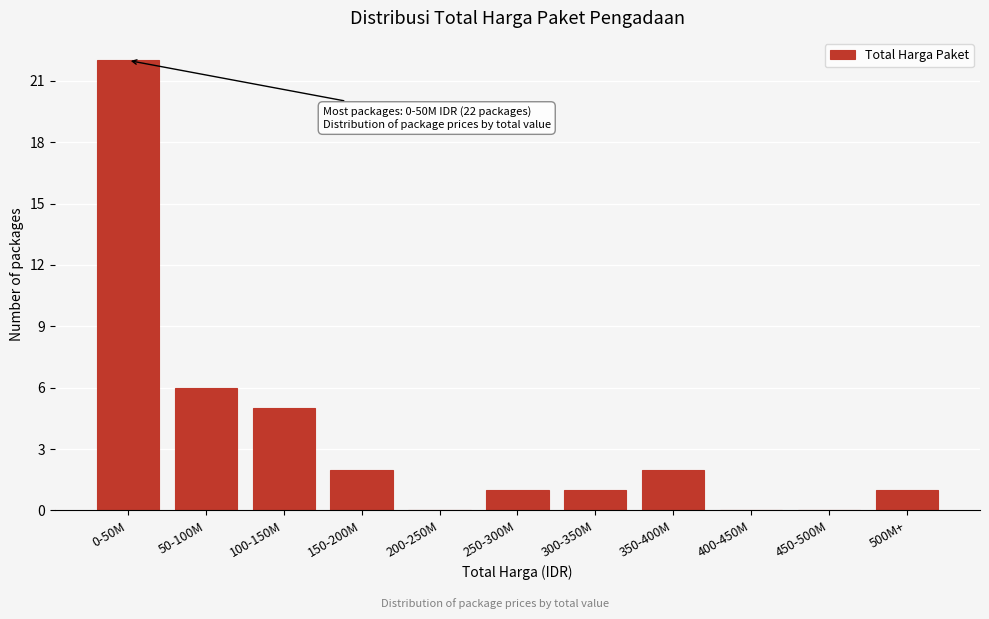

Reading right to left, transcribe all the data shown in this chart.

500M+=1	450-500M=0	400-450M=0	350-400M=2	300-350M=1	250-300M=1	200-250M=0	150-200M=2	100-150M=5	50-100M=6	0-50M=22